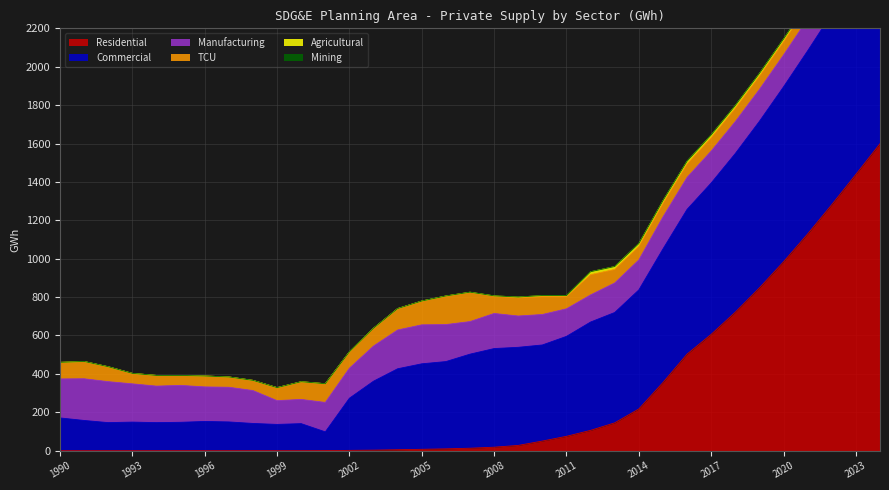

Reading left to right, extract all data points from this chart.

Residential: 1990=0.0	1991=0.0	1992=0.0	1993=0.0	1994=0.0	1995=0.0	1996=0.0	1997=0.0	1998=0.0	1999=0.0	2000=0.0	2001=0.4	2002=1.6	2003=2.8	2004=5.1	2005=7.1	2006=9.6	2007=12.9	2008=18.2	2009=27.5	2010=50.2	2011=74.9	2012=105.9	2013=145.0	2014=217.5	2015=355.1	2016=503.1	2017=606.0	2018=721.6	2019=848.1	2020=984.1	2021=1129.0	2022=1281.6	2023=1439.2	2024=1599.2
Commercial: 1990=170.7	1991=157.4	1992=146.2	1993=148.9	1994=146.1	1995=147.9	1996=152.3	1997=149.8	1998=141.9	1999=136.8	2000=140.9	2001=97.7	2002=271.7	2003=359.2	2004=421.6	2005=445.4	2006=454.6	2007=489.9	2008=513.7	2009=511.0	2010=500.5	2011=520.5	2012=564.3	2013=574.8	2014=619.9	2015=695.7	2016=753.8	2017=788.3	2018=826.5	2019=867.6	2020=911.1	2021=954.0	2022=994.7	2023=1031.2	2024=1064.6
Manufacturing: 1990=203.1	1991=217.3	1992=213.4	1993=199.3	1994=190.3	1995=192.2	1996=179.9	1997=180.6	1998=171.4	1999=124.0	2000=126.0	2001=153.2	2002=156.4	2003=183.2	2004=202.1	2005=203.0	2006=192.7	2007=169.7	2008=182.8	2009=163.0	2010=158.7	2011=143.6	2012=141.3	2013=153.8	2014=156.3	2015=166.7	2016=166.5	2017=166.4	2018=166.2	2019=166.0	2020=165.9	2021=165.7	2022=165.6	2023=165.4	2024=165.2
TCU: 1990=86.1	1991=89.7	1992=77.5	1993=54.4	1994=55.5	1995=51.9	1996=56.8	1997=53.7	1998=53.0	1999=67.6	2000=92.3	2001=97.5	2002=85.0	2003=92.6	2004=111.5	2005=123.7	2006=148.6	2007=152.2	2008=90.8	2009=95.1	2010=93.3	2011=63.3	2012=105.7	2013=70.8	2014=70.5	2015=70.3	2016=70.0	2017=69.8	2018=69.5	2019=69.3	2020=69.0	2021=68.8	2022=68.6	2023=68.3	2024=68.1
Agricultural: 1990=0.4	1991=0.3	1992=0.3	1993=0.1	1994=0.0	1995=0.0	1996=0.0	1997=0.0	1998=0.0	1999=0.0	2000=0.0	2001=0.0	2002=0.7	2003=0.5	2004=0.1	2005=0.4	2006=0.5	2007=0.9	2008=0.9	2009=3.7	2010=5.4	2011=5.5	2012=14.9	2013=14.8	2014=14.6	2015=14.5	2016=14.3	2017=14.2	2018=14.1	2019=13.9	2020=13.8	2021=13.7	2022=13.5	2023=13.4	2024=13.3
Mining: 1990=0.0	1991=0.0	1992=0.0	1993=0.0	1994=0.0	1995=0.0	1996=0.0	1997=0.0	1998=0.0	1999=0.0	2000=0.0	2001=0.0	2002=0.0	2003=0.0	2004=0.0	2005=0.0	2006=0.0	2007=0.0	2008=0.1	2009=0.1	2010=0.1	2011=0.1	2012=0.1	2013=0.1	2014=0.2	2015=0.3	2016=0.3	2017=0.3	2018=0.3	2019=0.3	2020=0.3	2021=0.3	2022=0.3	2023=0.3	2024=0.3